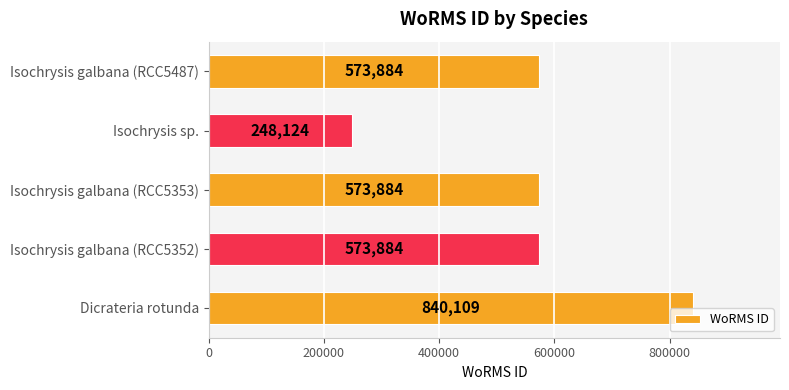

What is the sum of all values?

2809885